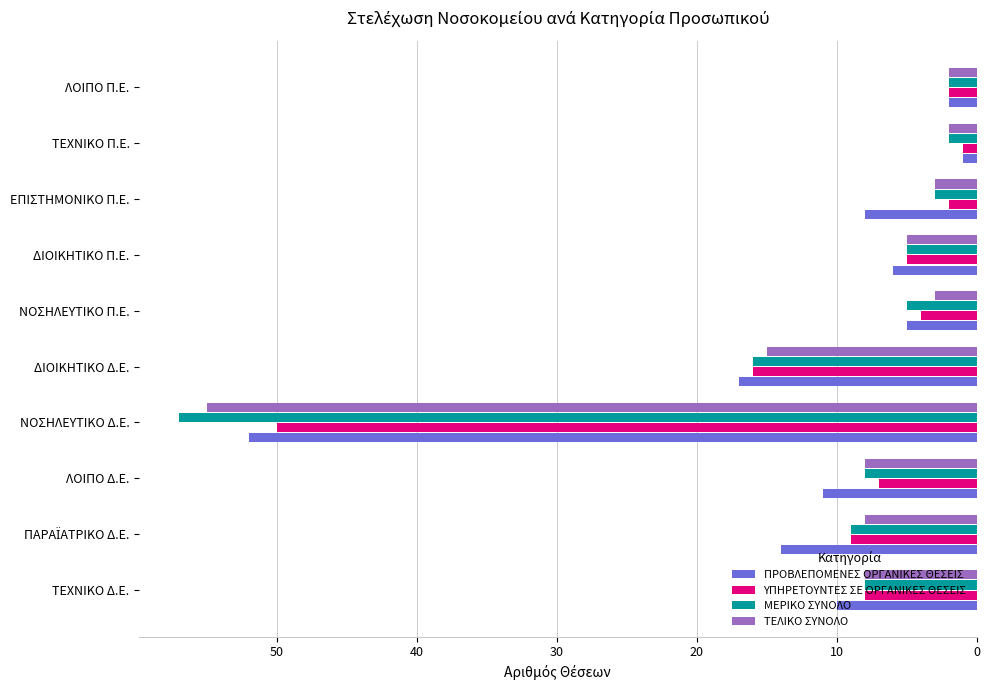

Which category has the lowest value in the ΥΠΗΡΕΤΟΥΝΤΕΣ ΣΕ ΟΡΓΑΝΙΚΕΣ ΘΕΣΕΙΣ series?

ΤΕΧΝΙΚΟ Π.Ε.